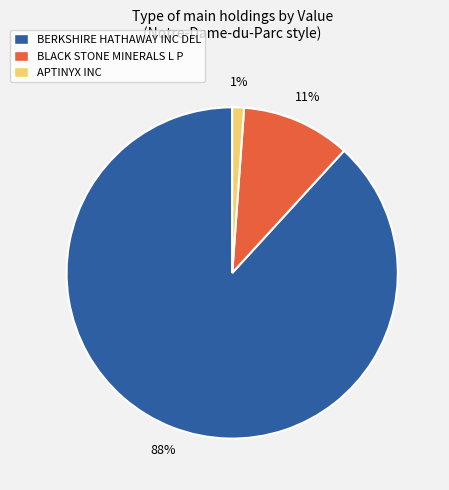

Combined, do BERKSHIRE HATHAWAY INC DEL and APTINYX INC account for over 50%?

Yes